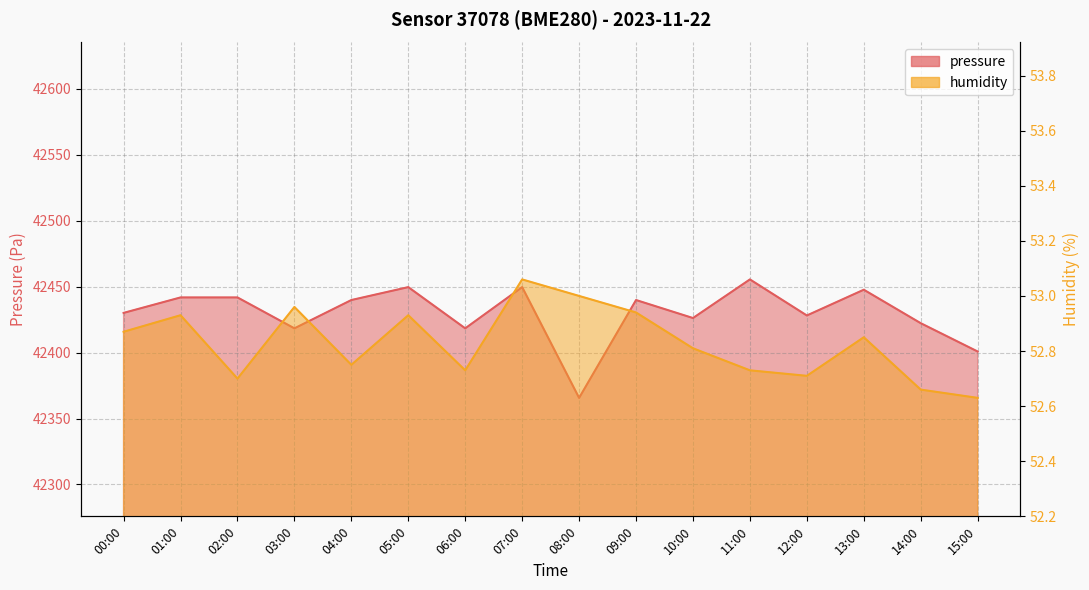

In humidity, how many points are lower than both neighbors (excluding endpoints)?

4